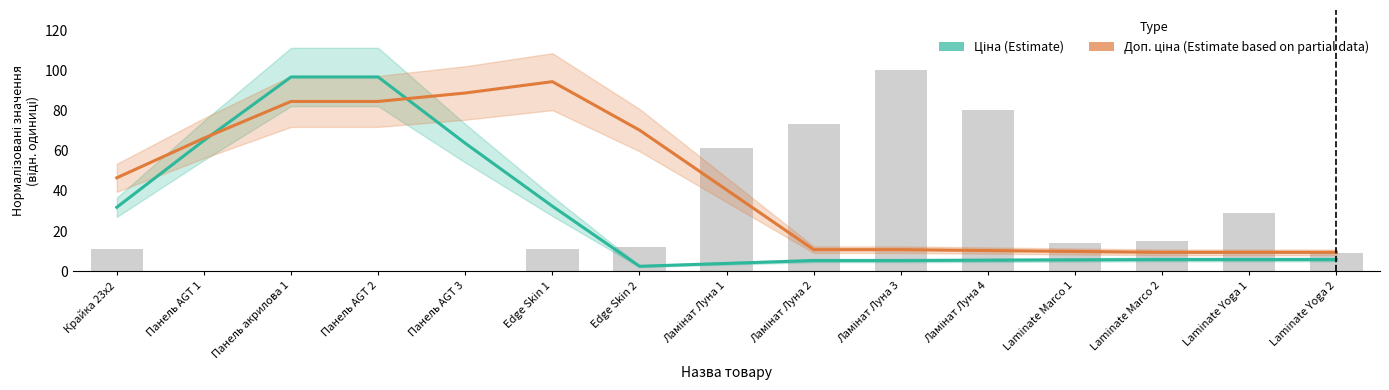

What is the sum of all Доп. ціна (Partial) values?

646.2